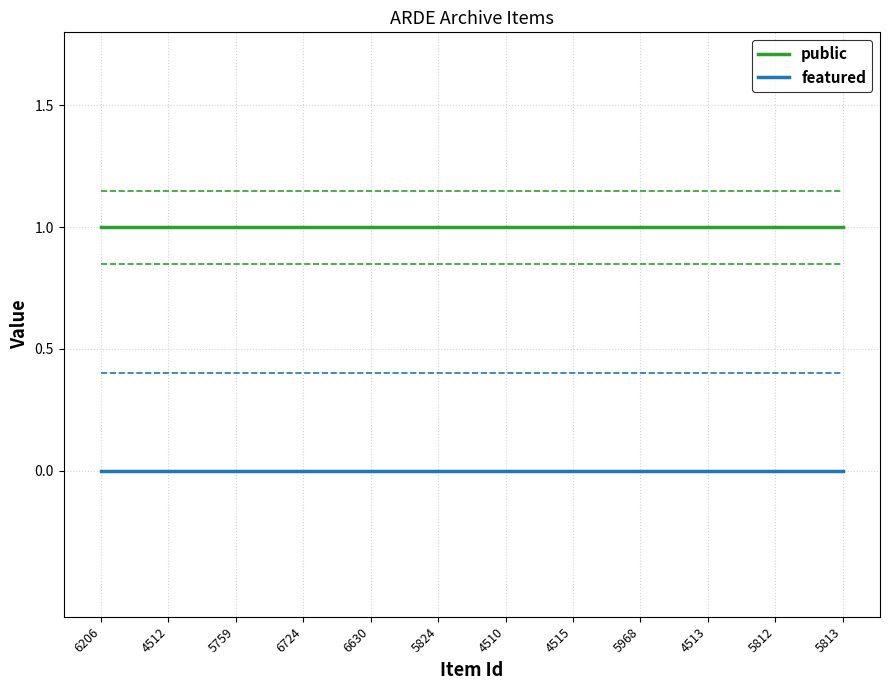

List the series in order of their peak value, lowest first.

featured, public